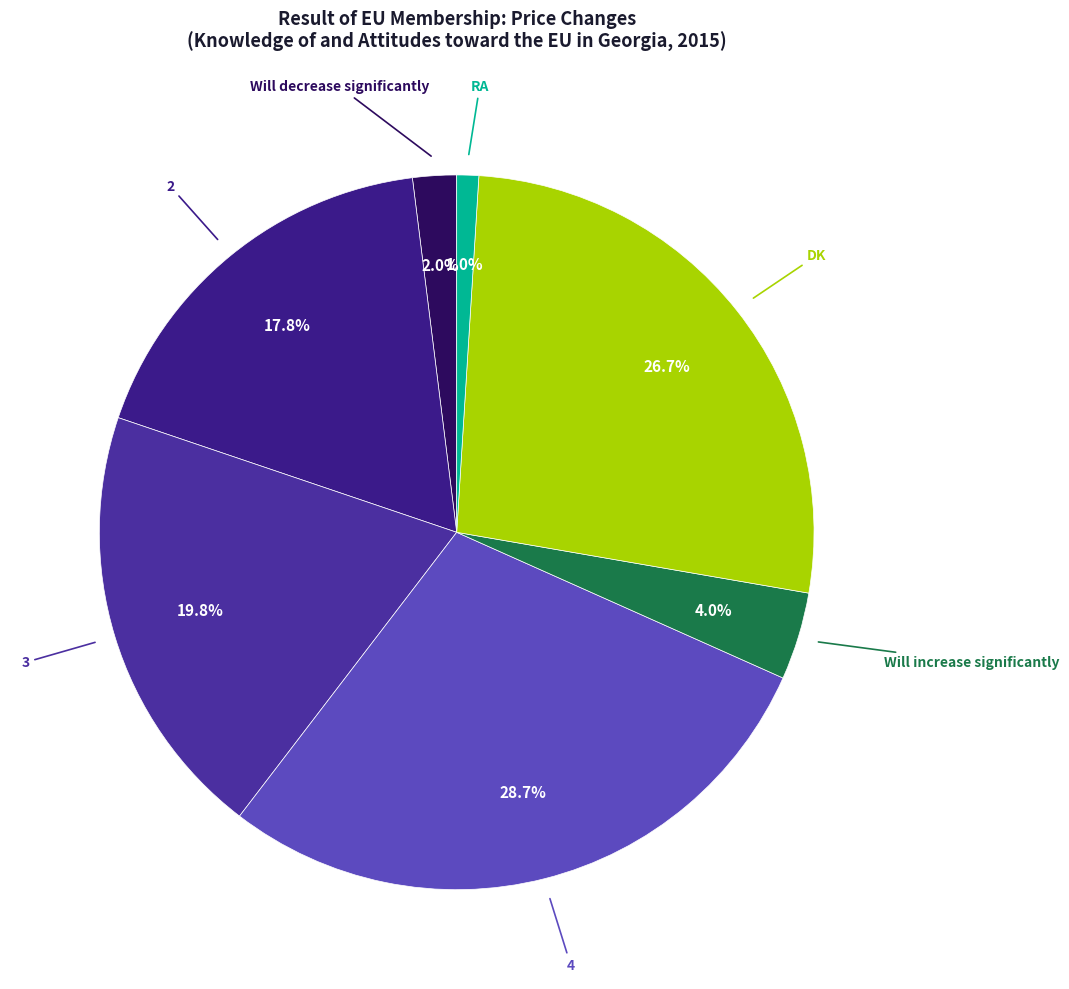

How many segments does this pie chart have?

7